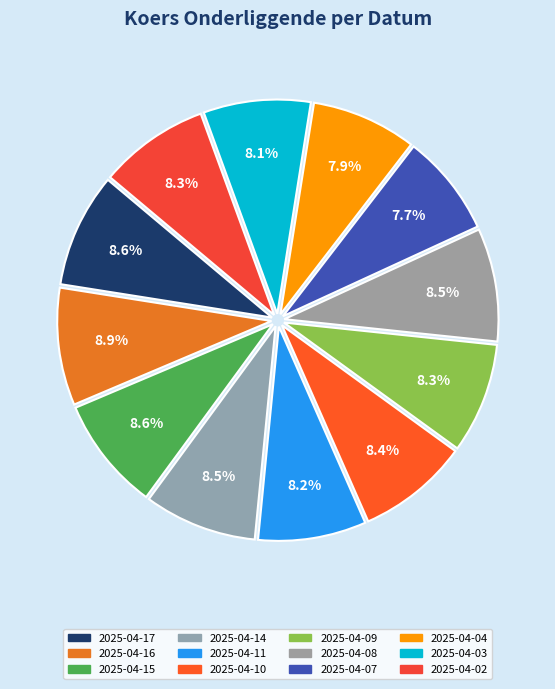

The 2025-04-15 slice represents 20% of the pie. True or false?

False